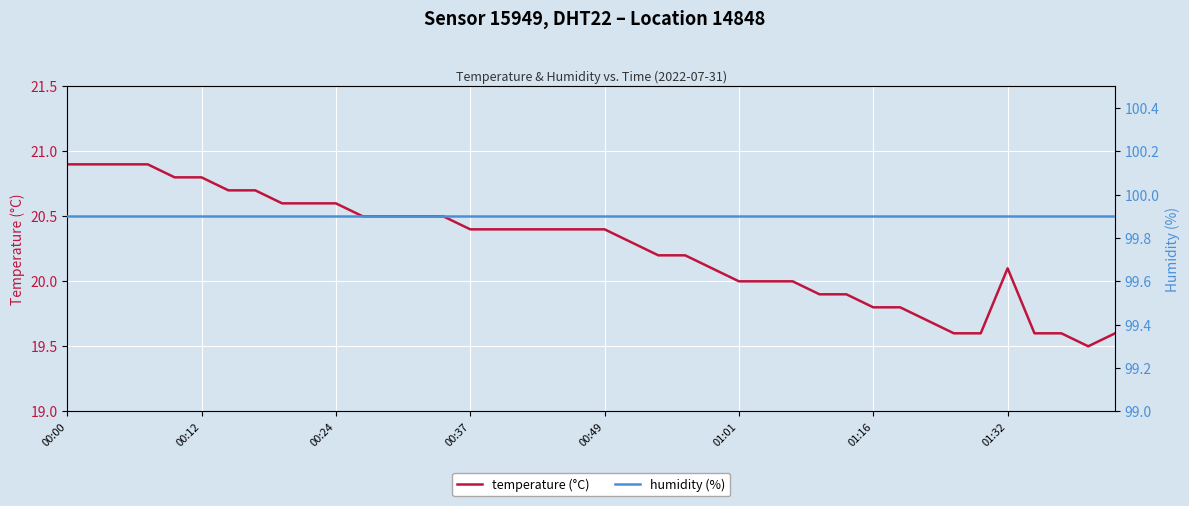

Rank the series by their average value, from highest to lowest.

humidity (%), temperature (°C)